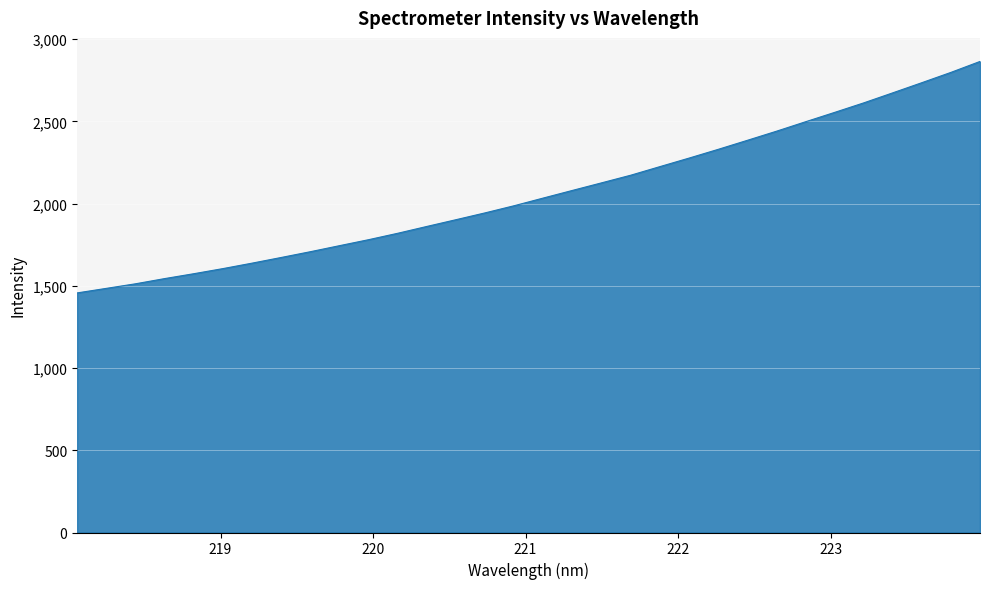

What is the smallest value displayed?

1457.3